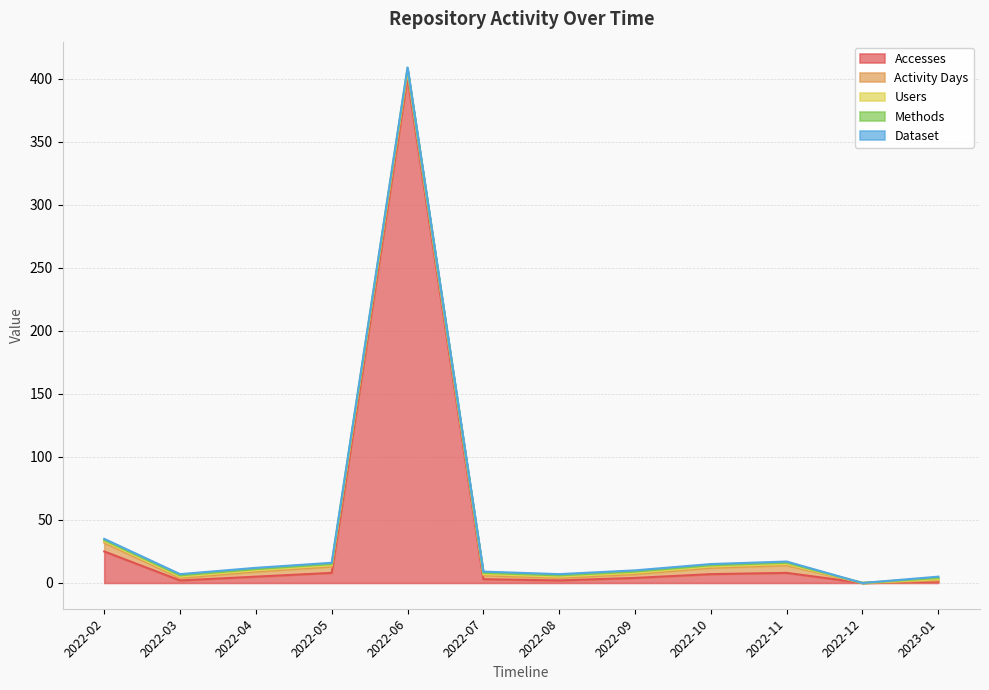

What is the value of the Activity Days point at the 6th from the left?

3